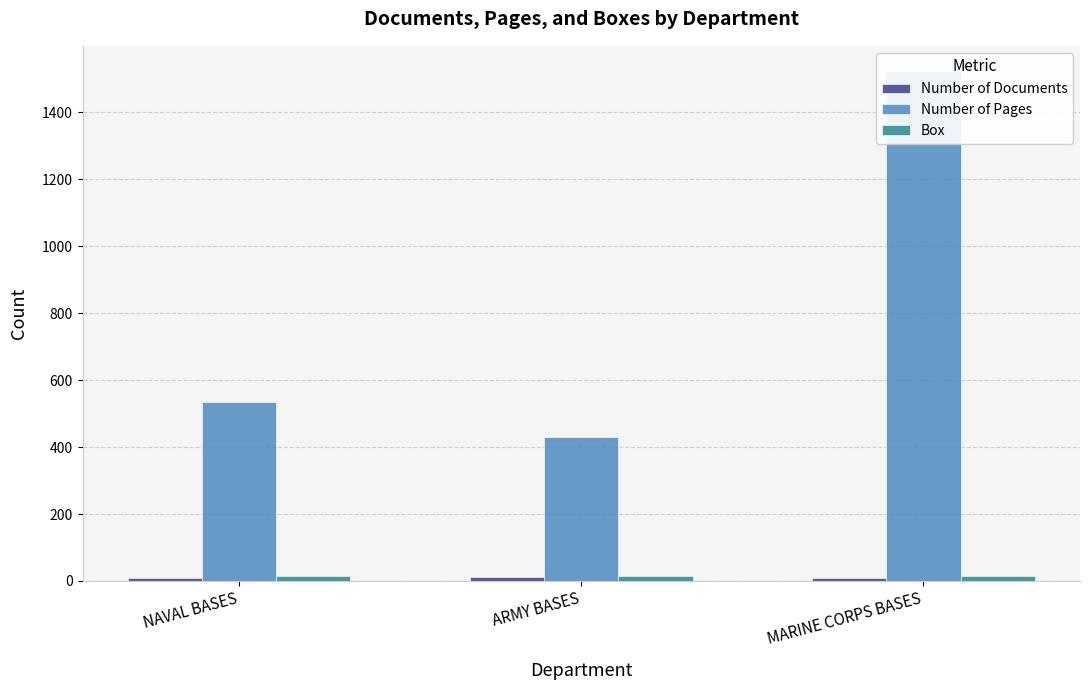

Where is Number of Pages nearest to the value 976?

NAVAL BASES